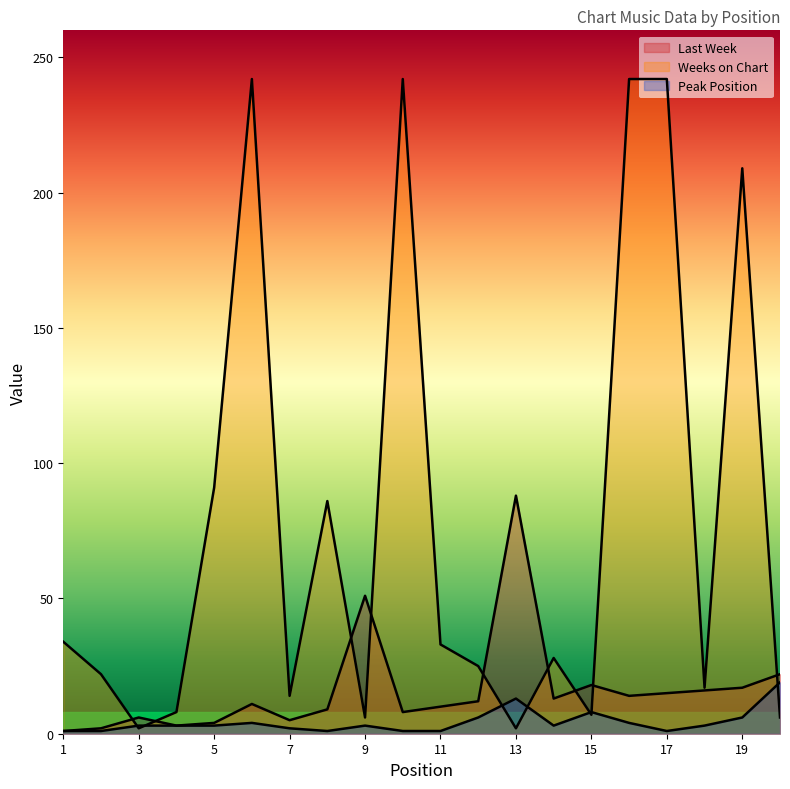

How many interior local peaks does the Peak Position series have?

4